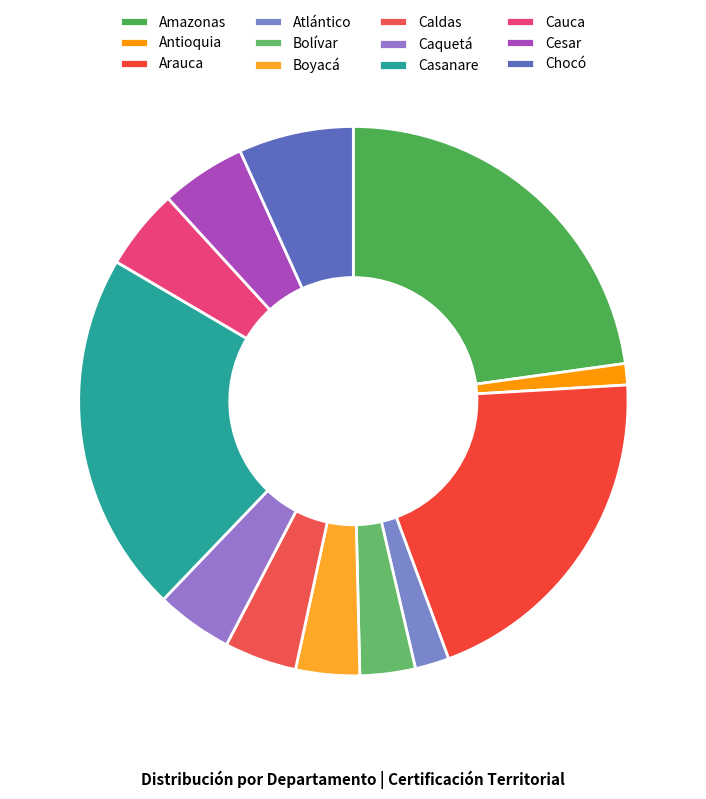

Is the sum of Atlántico and Cauca greater than half?

No